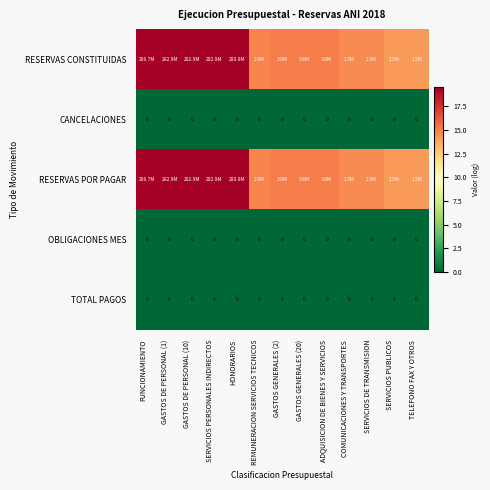

Rank the series at REMUNERACION SERVICIOS TECNICOS from highest to lowest value.

RESERVAS CONSTITUIDAS, RESERVAS POR PAGAR, CANCELACIONES, OBLIGACIONES MES, TOTAL PAGOS